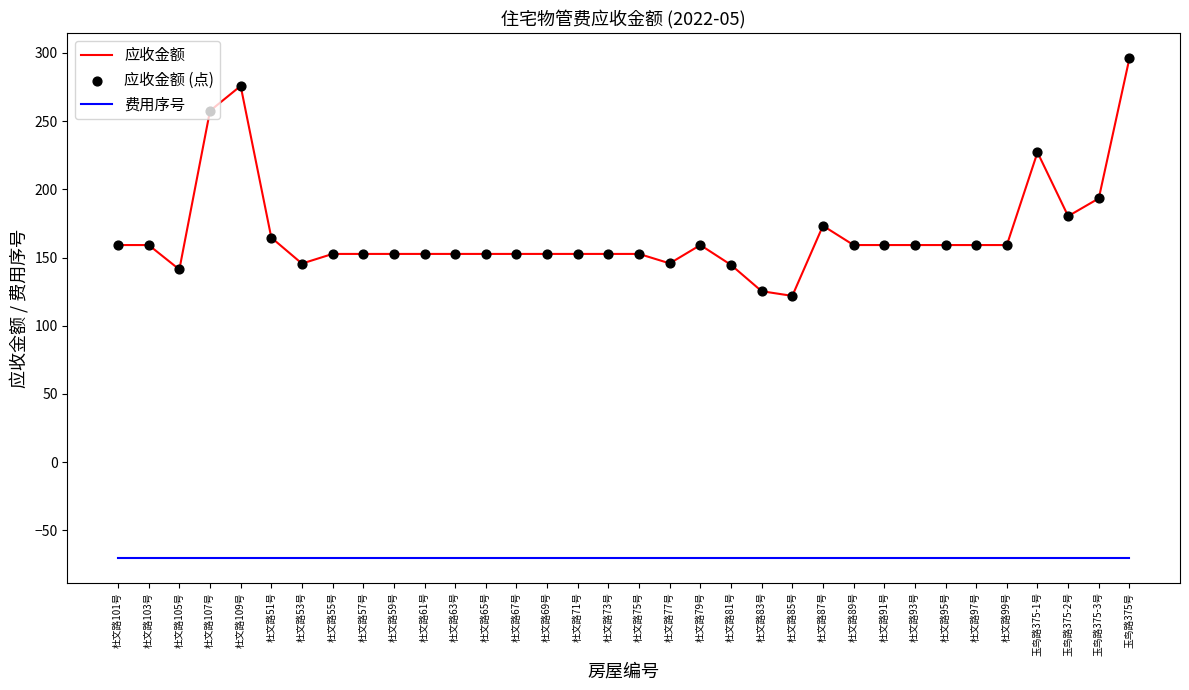

At which category is the sum across all series the highest?

玉鸟路375号